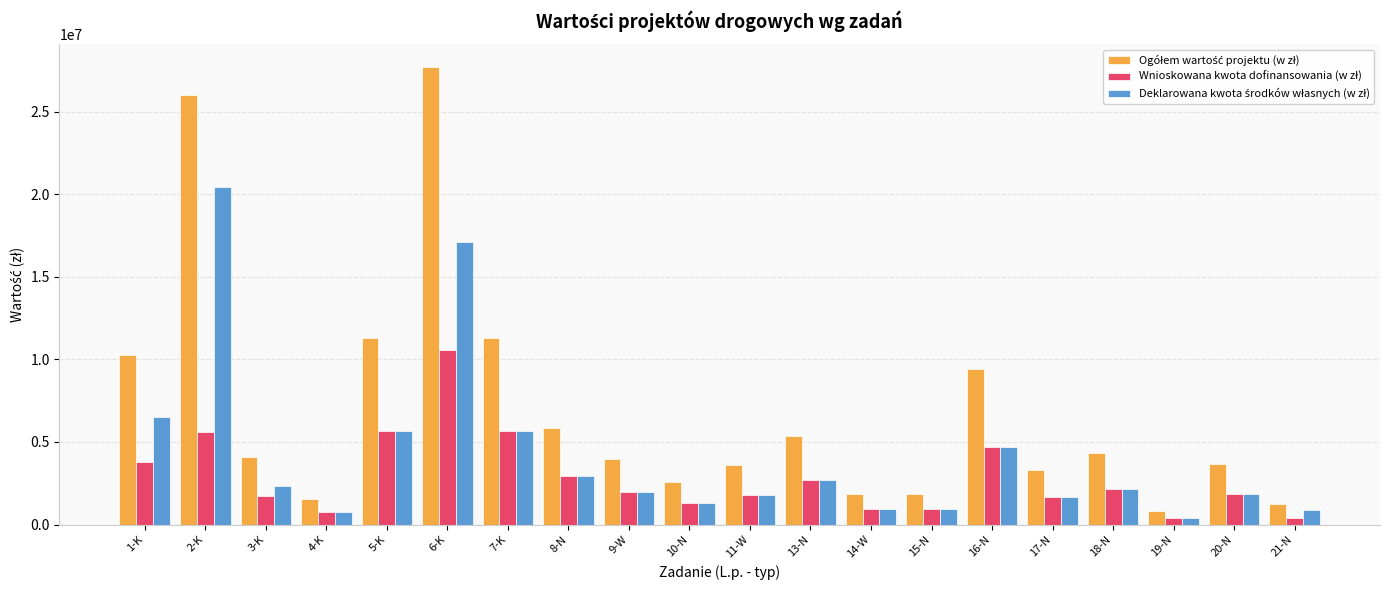

How many groups of bars are there?

20